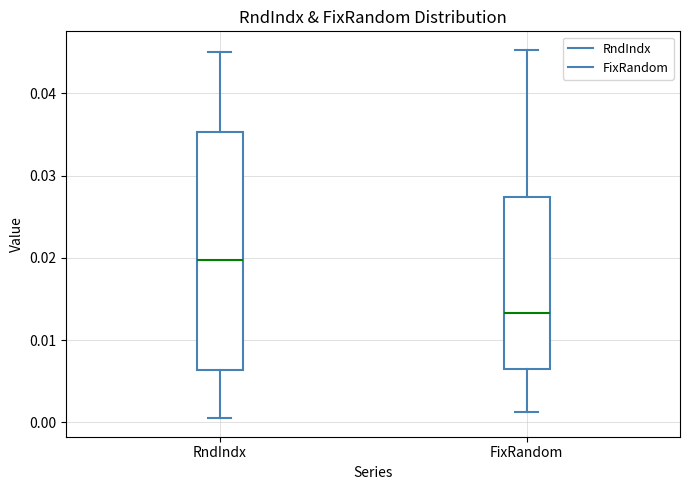

Which box has the lowest median line?

FixRandom